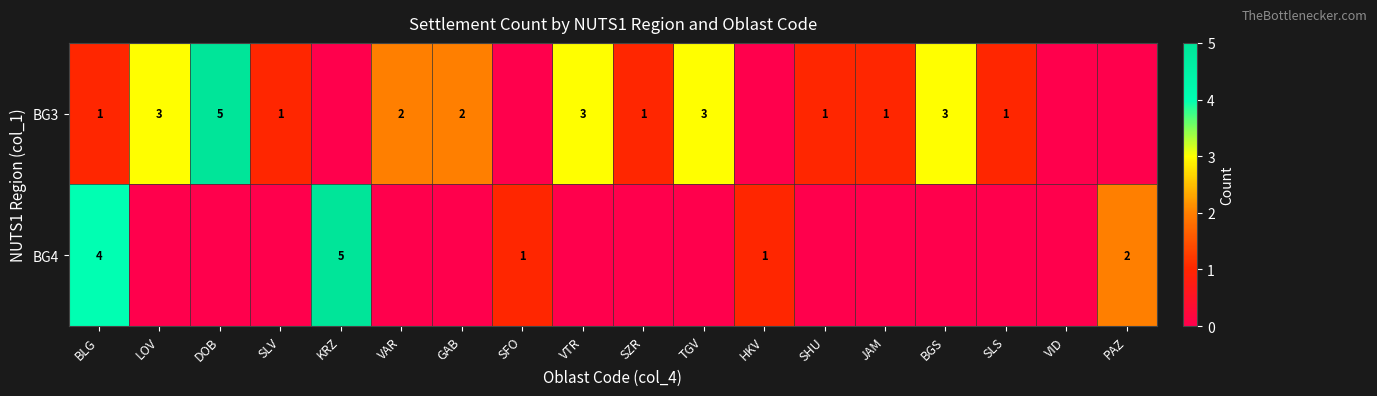

True or false: BG3 has a value of 1 at VTR.

False